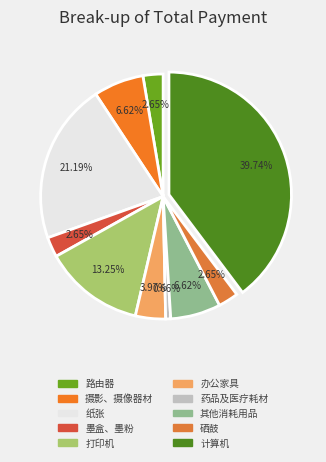

How many segments does this pie chart have?

10